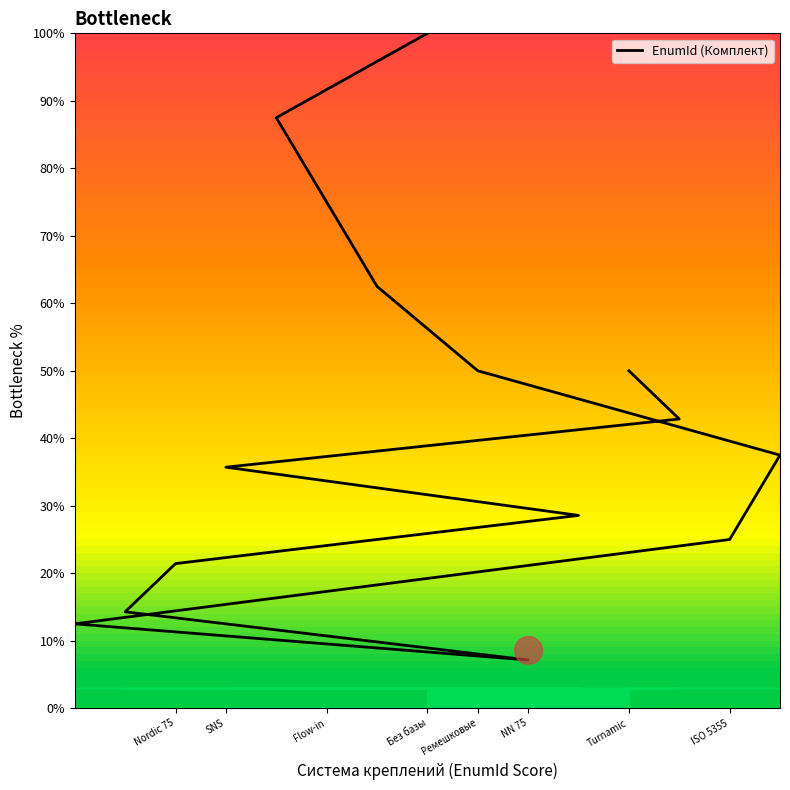

Reading left to right, what are all the values shown in this chart?

100.0	87.5	75.0	62.5	50.0	37.5	25.0	12.5	7.1	14.3	21.4	28.6	35.7	42.9	50.0